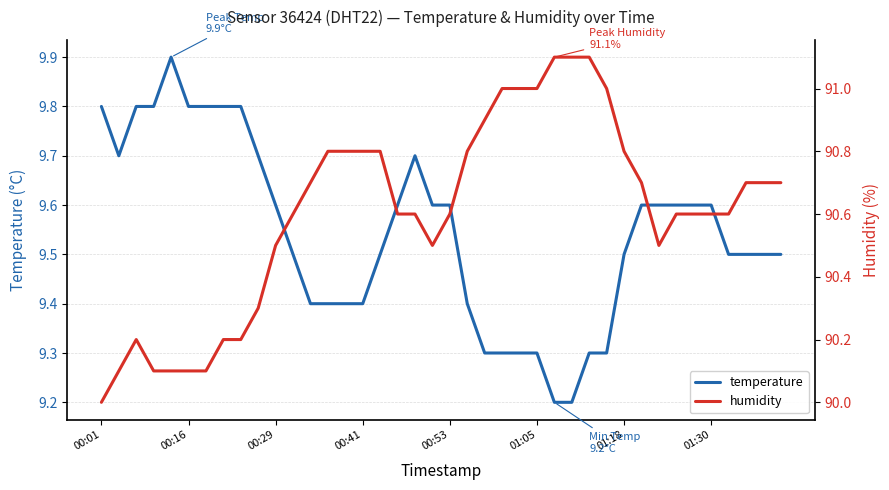

How many data points does each series have?

40